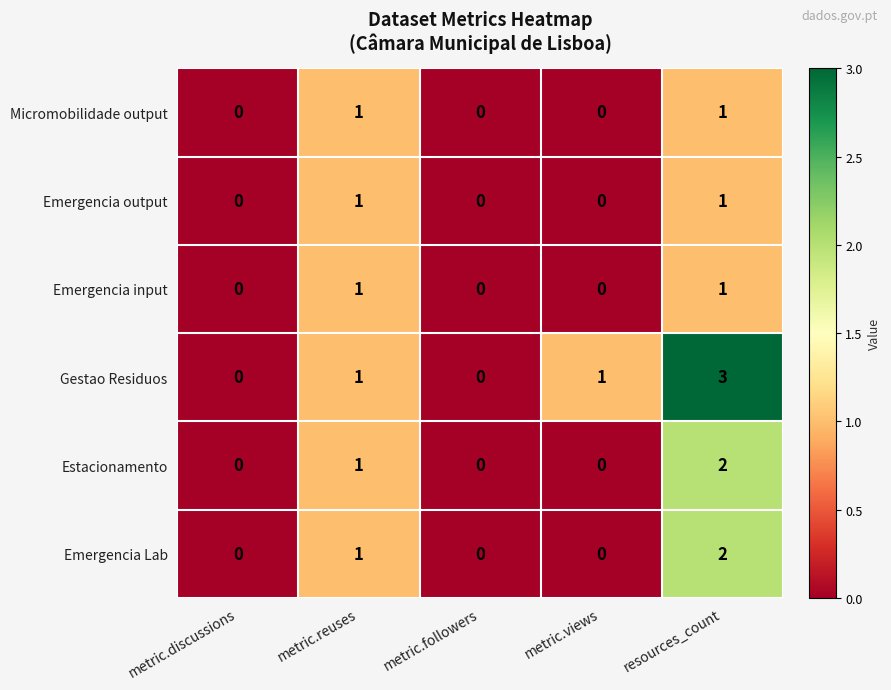

Which series has the largest total across all categories?

Gestao Residuos